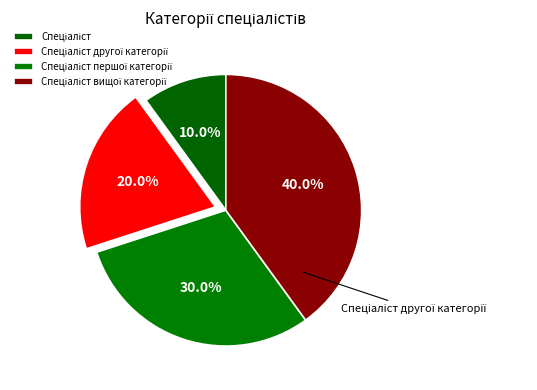

What percentage do Спеціаліст другої категорії and Спеціаліст вищої категорії together represent?

60.0%